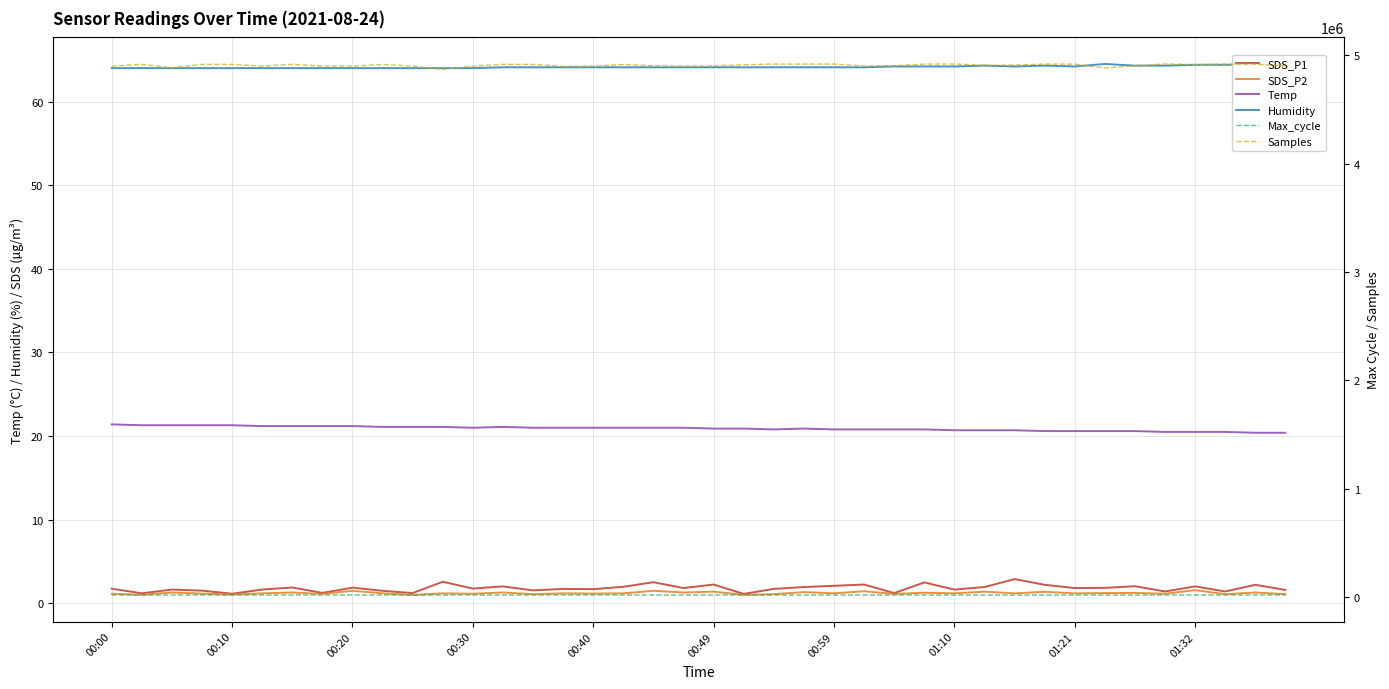

At which category does the chart reach its minimum across all series?

10